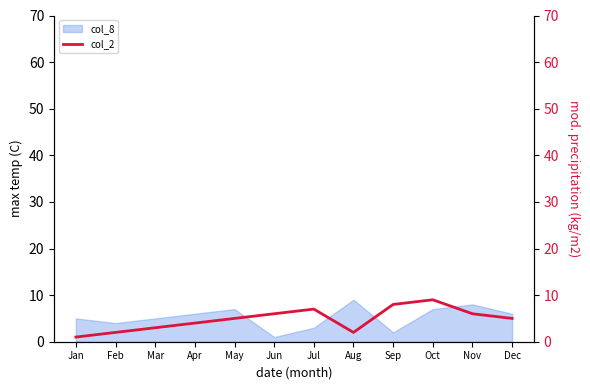

At which category does the data reach its first local valley?

Aug